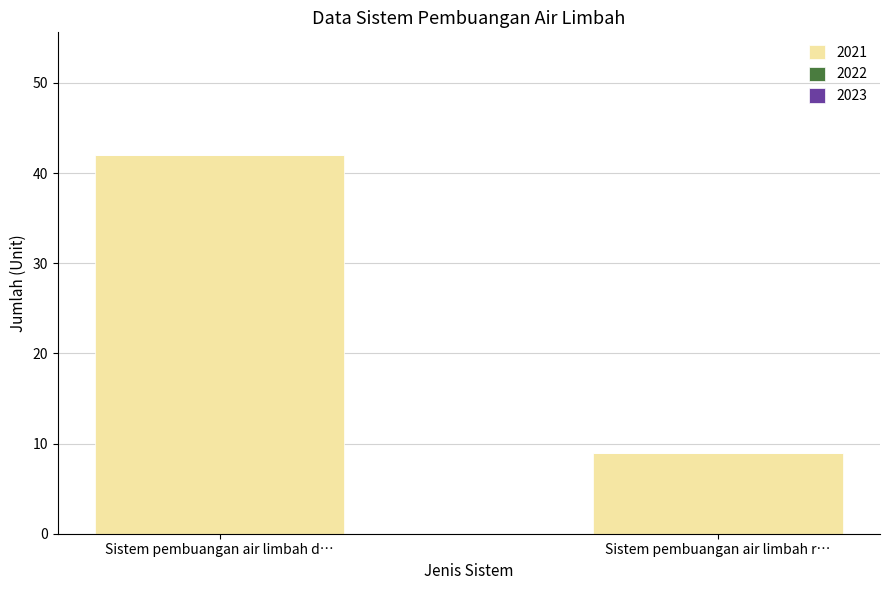

Rank the categories by value from lowest to highest.

Sistem pembuangan air limbah r…, Sistem pembuangan air limbah d…